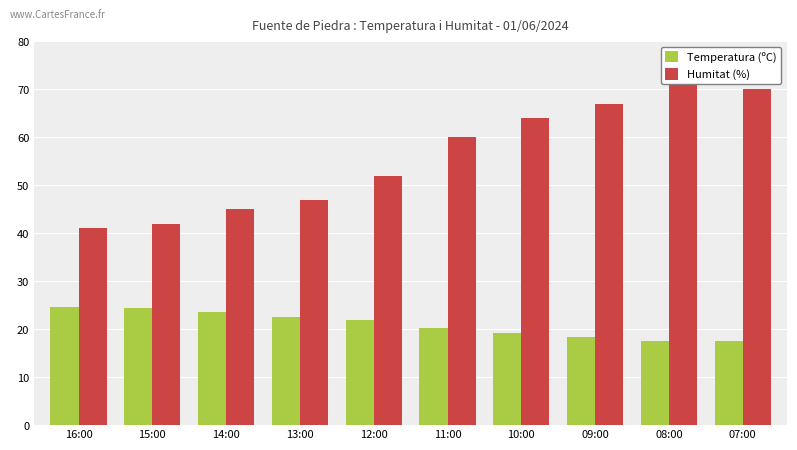

The Temperatura (ºC) series shows 10.5 at 08:00. True or false?

False